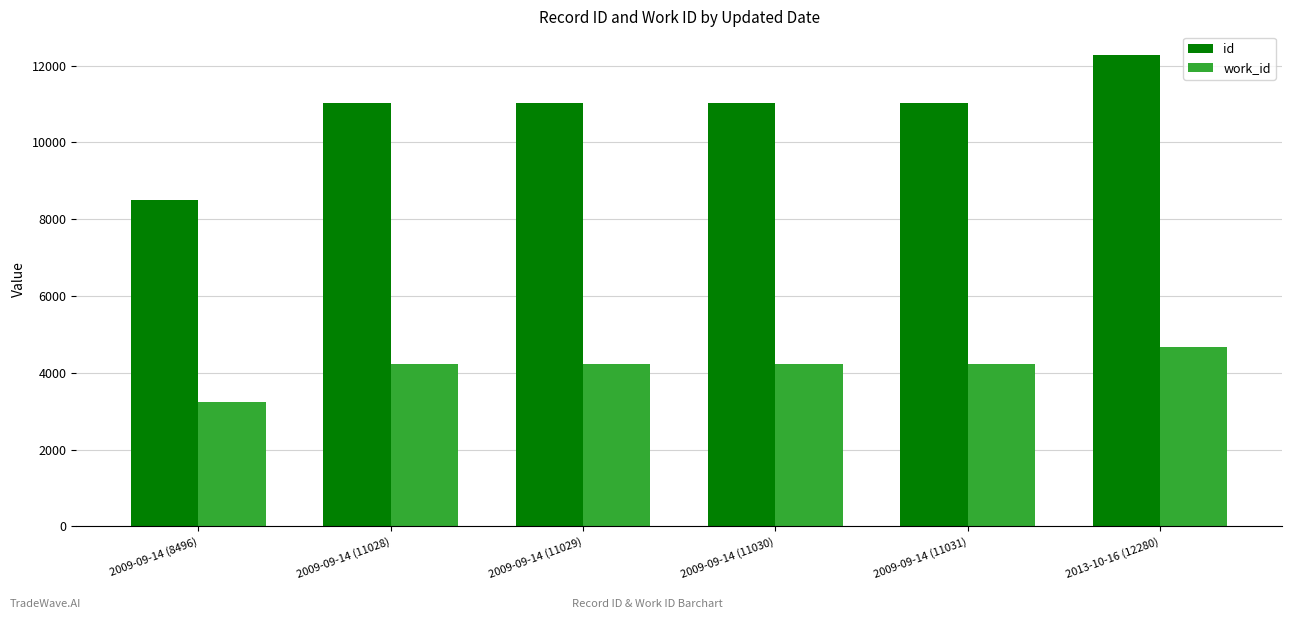

What is the label of the 1st bar from the right?

2013-10-16 (12280)